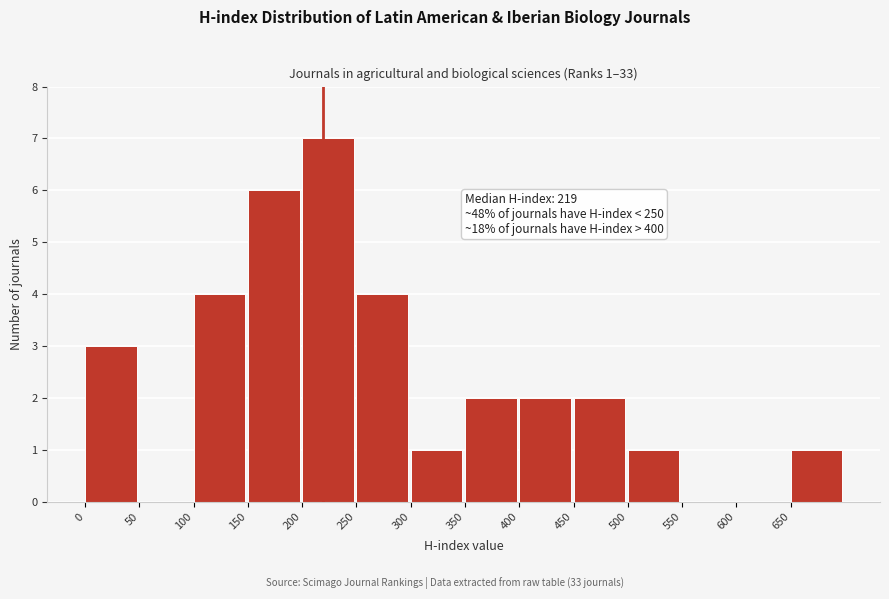

Over which range of the x-axis is the bar tallest?

200 to 250